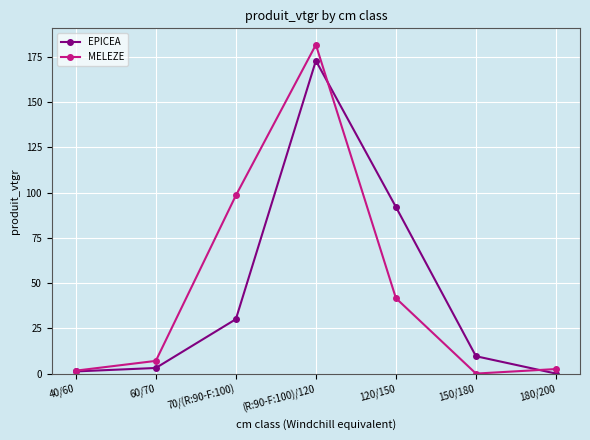

Is it true that MELEZE equals 98.4 at 70/(R:90-F:100)?

True